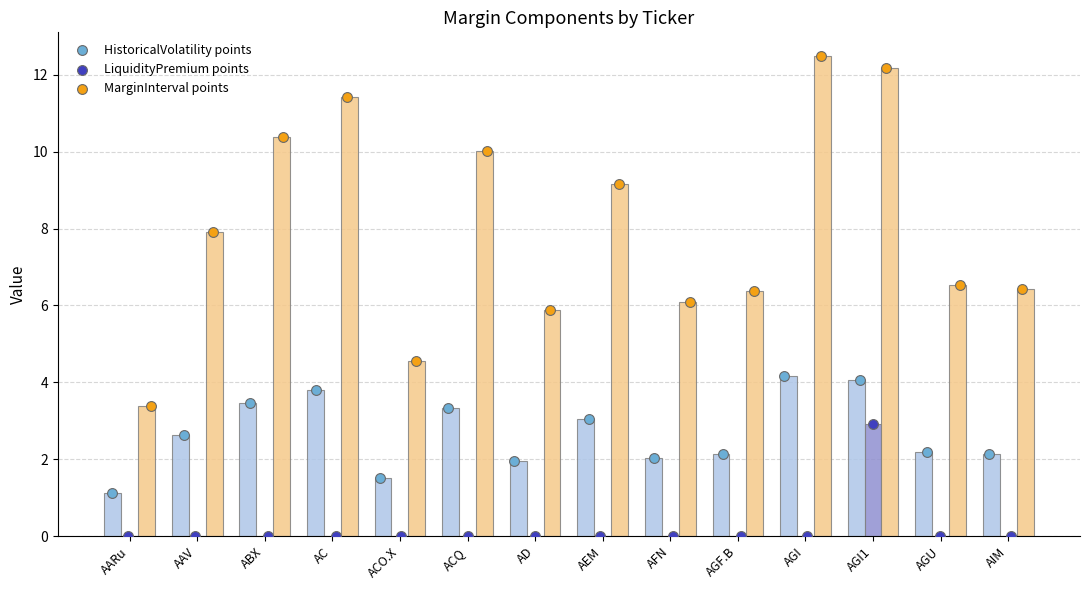

Which series contains the lowest Y value?

LiquidityPremium